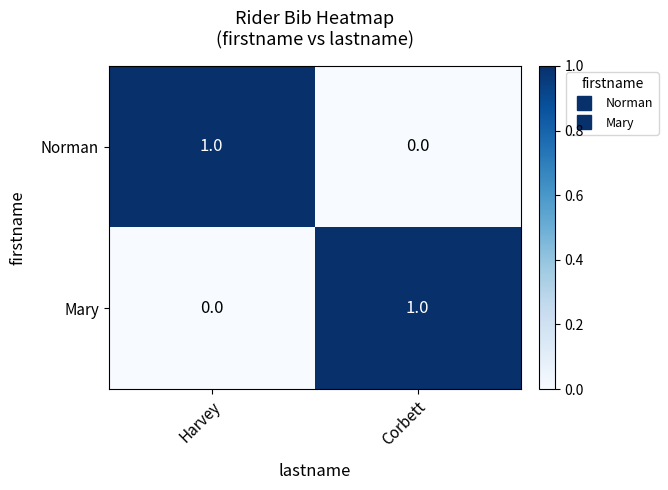

Where is Norman nearest to the value 0?

Corbett